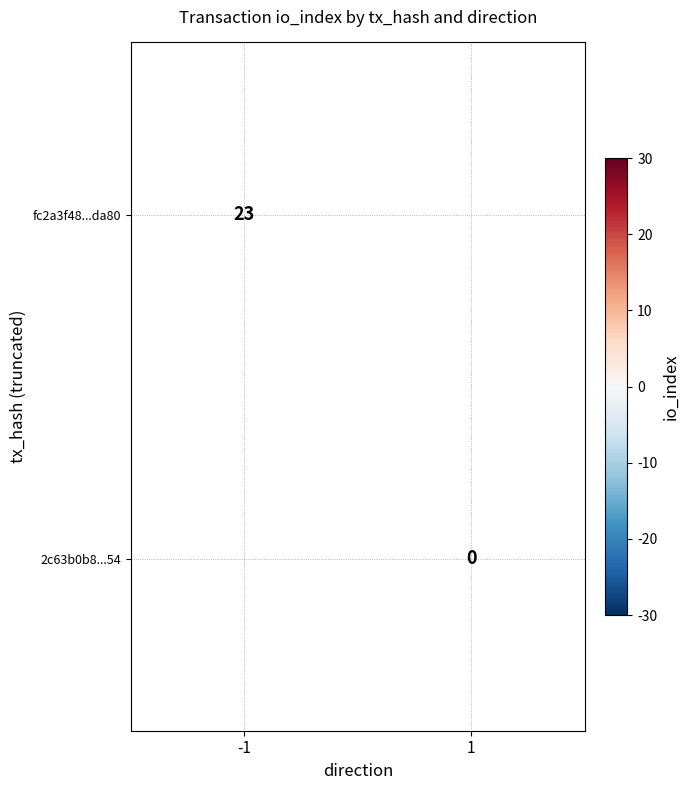

How many data points does each series have?

2